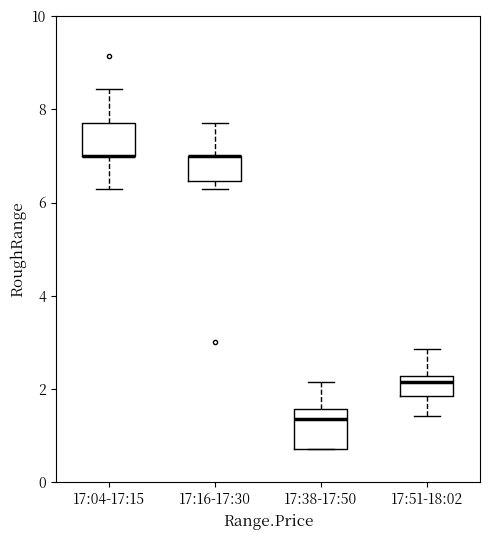

Reading left to right, read every box against the y-axis: the position of its median line, the range the box covers, and the ends of its whiskers. The values are not printed on the chart, so give them approximately, as read against the axis.

17:04-17:15: median 7.0 (drawn on the box's lower edge), box 7.0 to 7.8, whiskers 6.2 to 8.4
17:16-17:30: median 7.0 (drawn on the box's upper edge), box 6.4 to 7.0, whiskers 6.2 to 7.8
17:38-17:50: median 1.4, box 0.8 to 1.6, whiskers 0.8 to 2.2
17:51-18:02: median 2.2 (just below the box's upper edge), box 1.8 to 2.2, whiskers 1.4 to 2.8